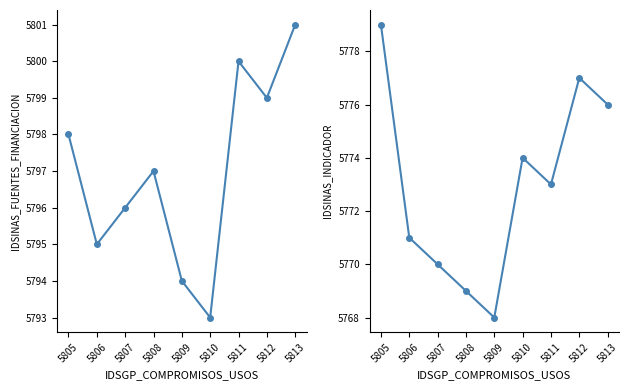

What are all the series names shown in the legend?

IDSINAS_FUENTES_FINANCIACION, IDSINAS_INDICADOR